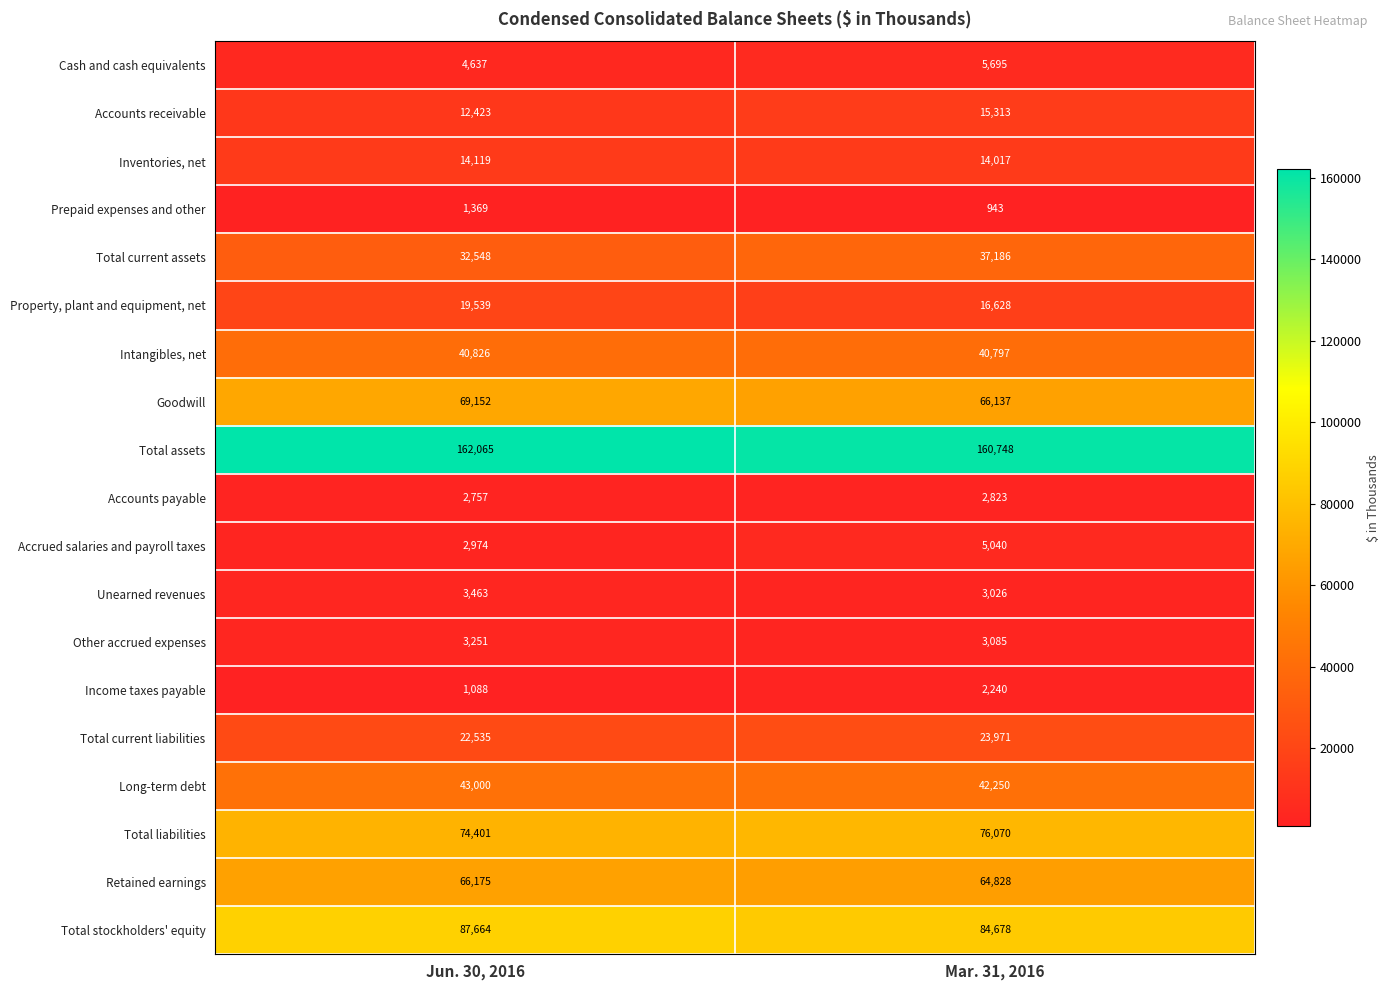

At which category is the sum across all series the highest?

Mar. 31, 2016